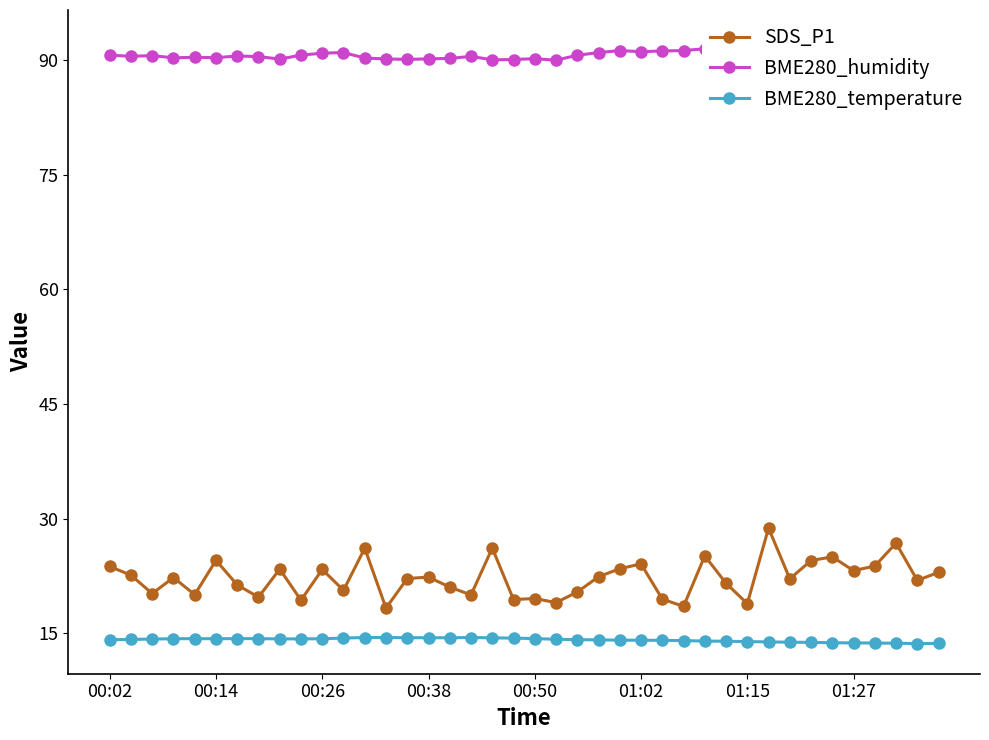

How many data points does each series have?

40